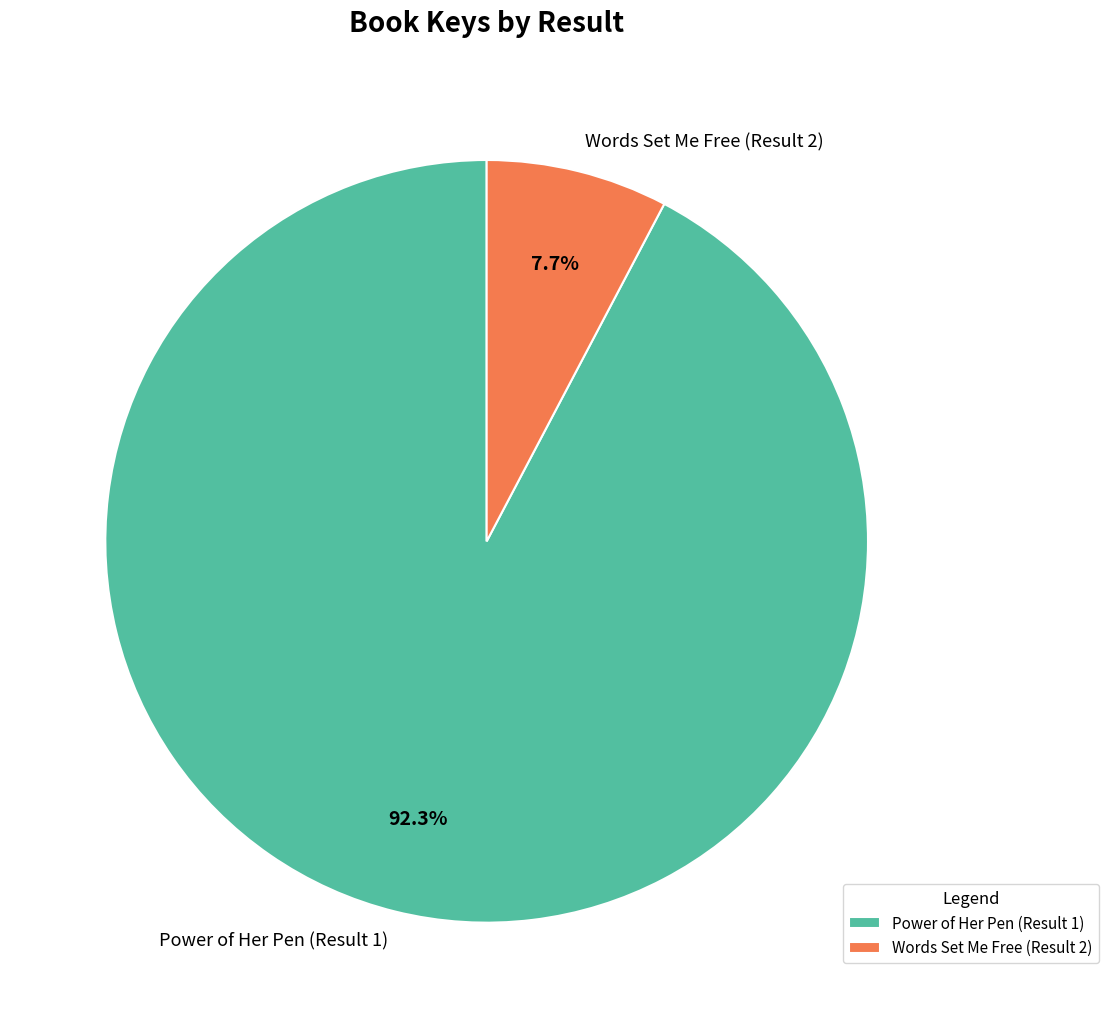

Which category has the biggest portion of the pie?

Power of Her Pen (Result 1)